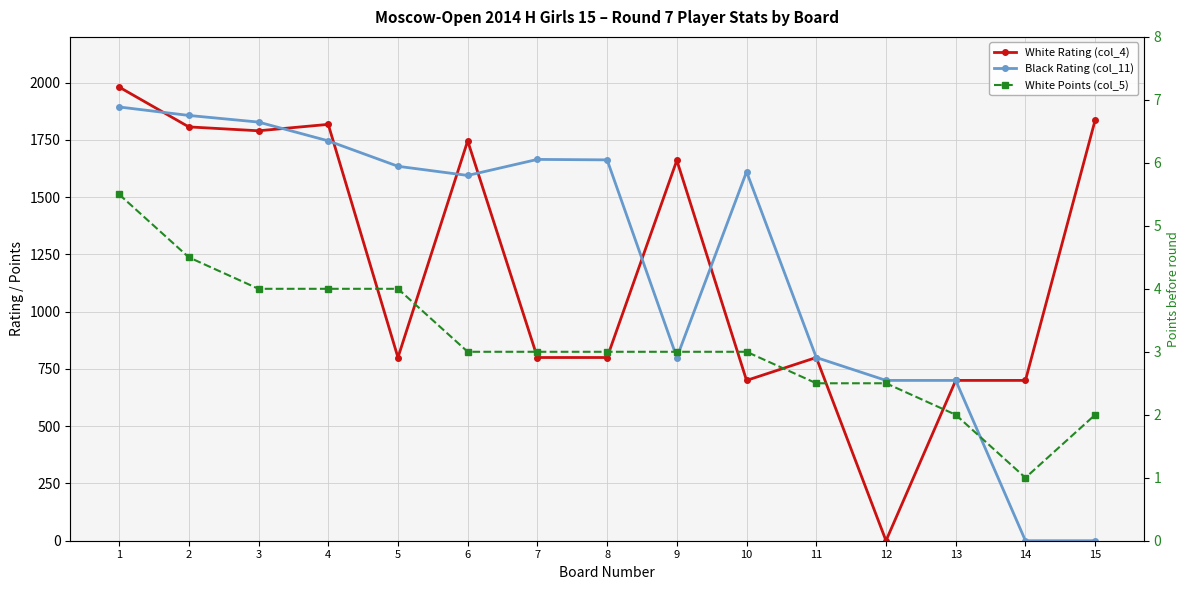

Reading right to left, list all the values displayed in this chart.

White Rating (col_4): 1837.0	700.0	700.0	0.0	800.0	700.0	1661.0	800.0	800.0	1746.0	800.0	1818.0	1790.0	1807.0	1981.0
Black Rating (col_11): 0.0	0.0	700.0	700.0	800.0	1611.0	800.0	1663.0	1665.0	1595.0	1635.0	1746.0	1828.0	1857.0	1894.0
White Points (col_5): 2.0	1.0	2.0	2.5	2.5	3.0	3.0	3.0	3.0	3.0	4.0	4.0	4.0	4.5	5.5